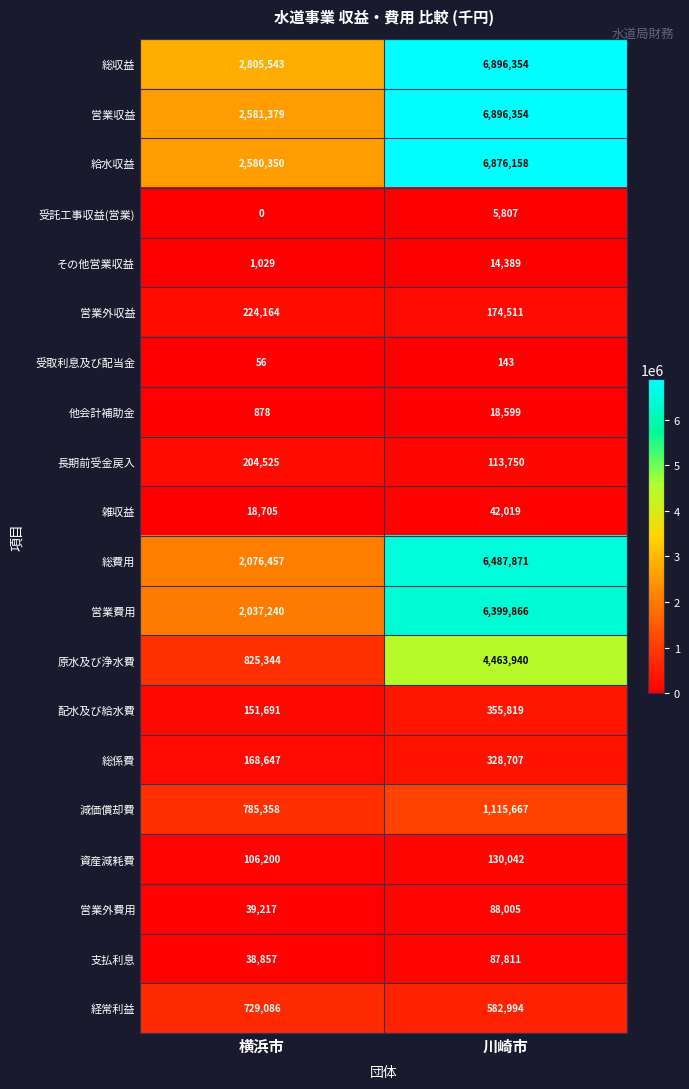

What is the greatest value displayed?

6896354